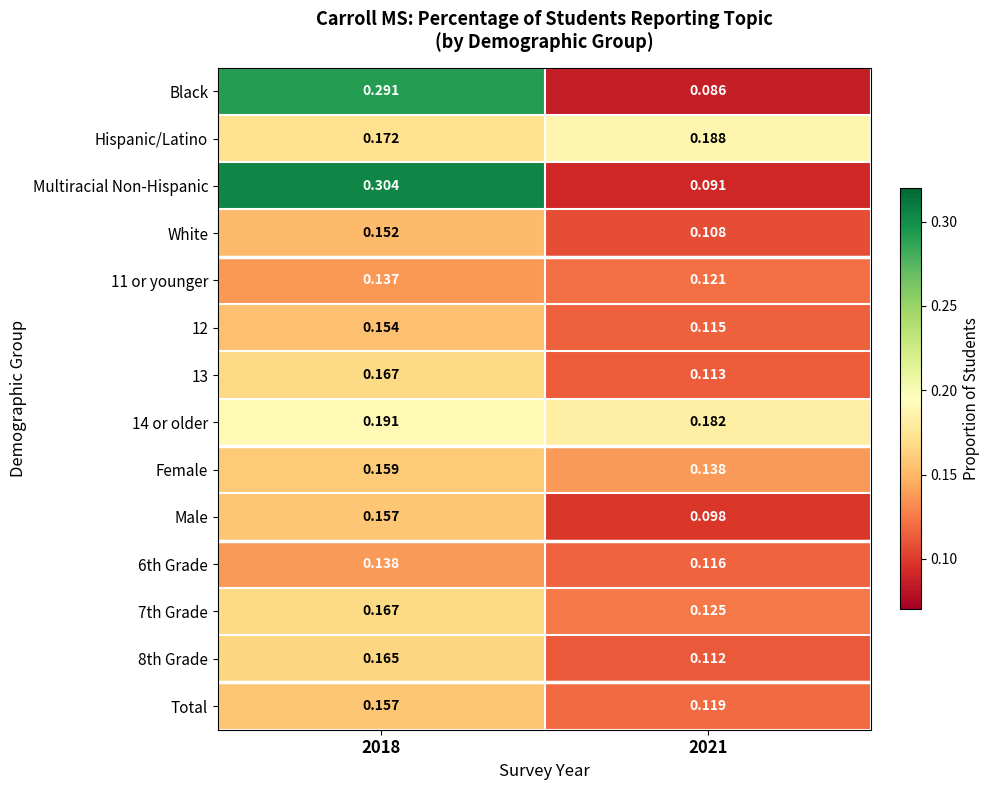

At which category is the sum across all series the highest?

2018